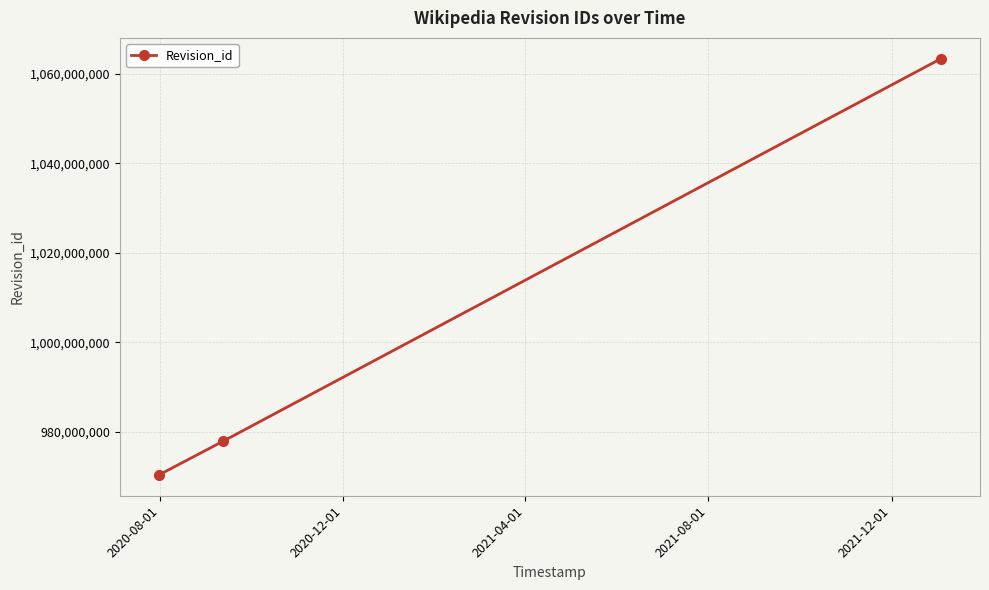

What is the average value?

1003891182